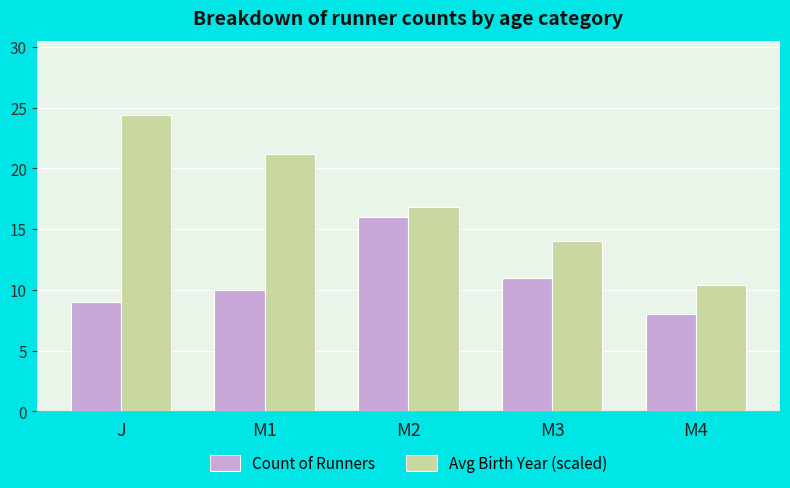

How many categories are shown in the chart?

5